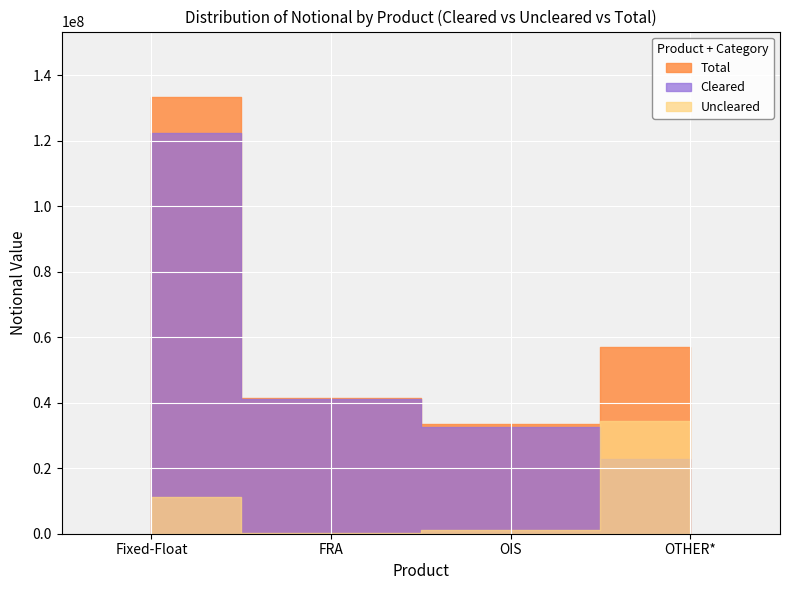

Which category has the highest value across all series?

Fixed-Float